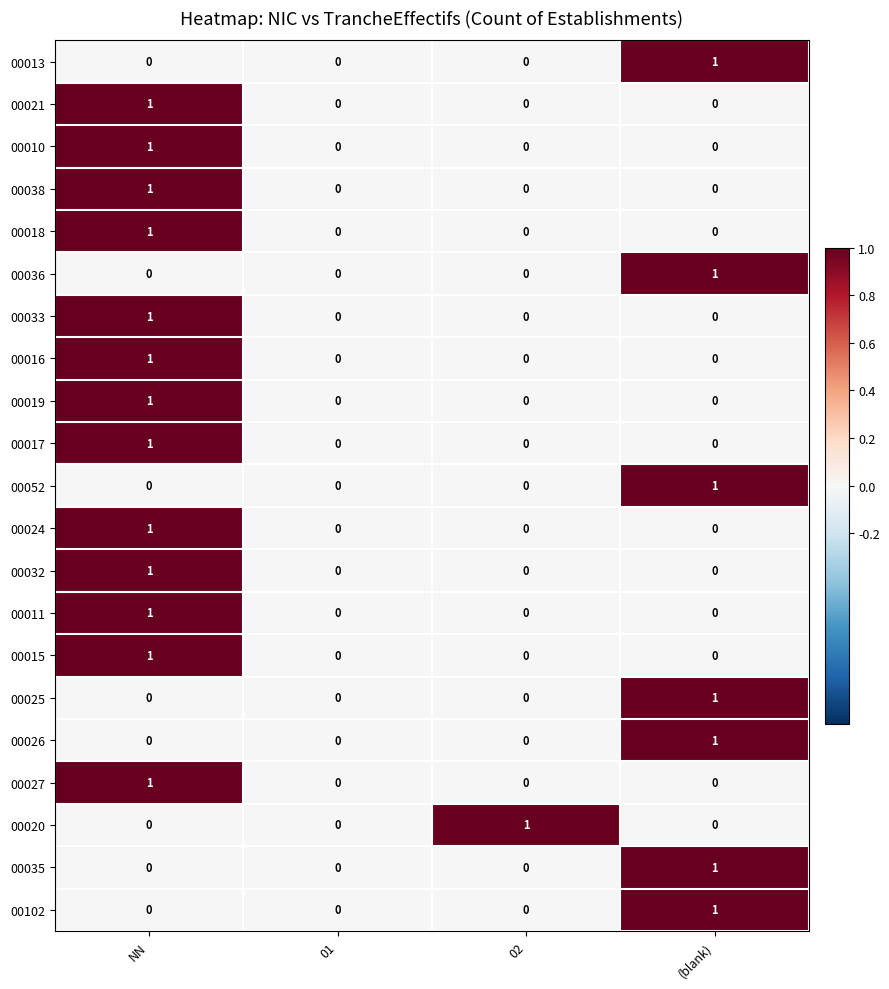

The value of 00015 at 01 is 0. True or false?

True